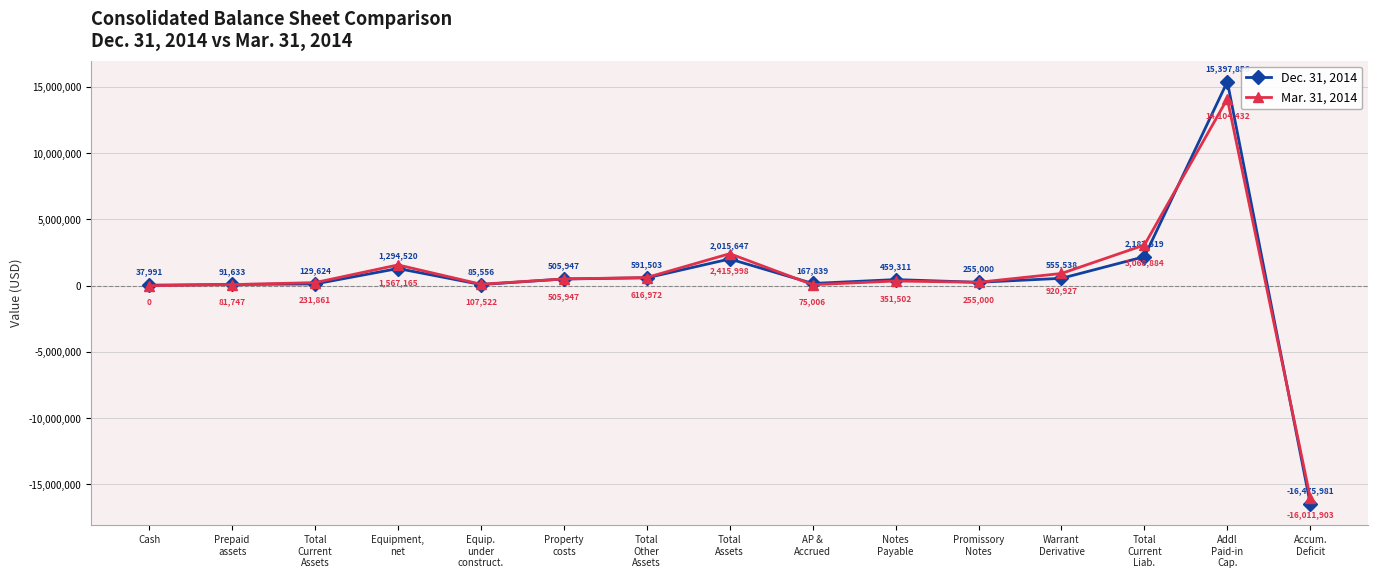

Reading left to right, extract all data points from this chart.

Dec. 31, 2014: Cash=37991	Prepaid
assets=91633	Total
Current
Assets=129624	Equipment,
net=1294520	Equip.
under
construct.=85556	Property
costs=505947	Total
Other
Assets=591503	Total
Assets=2015647	AP &
Accrued=167839	Notes
Payable=459311	Promissory
Notes=255000	Warrant
Derivative=555538	Total
Current
Liab.=2187619	Addl
Paid-in
Cap.=15397856	Accum.
Deficit=-16475981
Mar. 31, 2014: Cash=0	Prepaid
assets=81747	Total
Current
Assets=231861	Equipment,
net=1567165	Equip.
under
construct.=107522	Property
costs=505947	Total
Other
Assets=616972	Total
Assets=2415998	AP &
Accrued=75006	Notes
Payable=351502	Promissory
Notes=255000	Warrant
Derivative=920927	Total
Current
Liab.=3068884	Addl
Paid-in
Cap.=14104432	Accum.
Deficit=-16011903